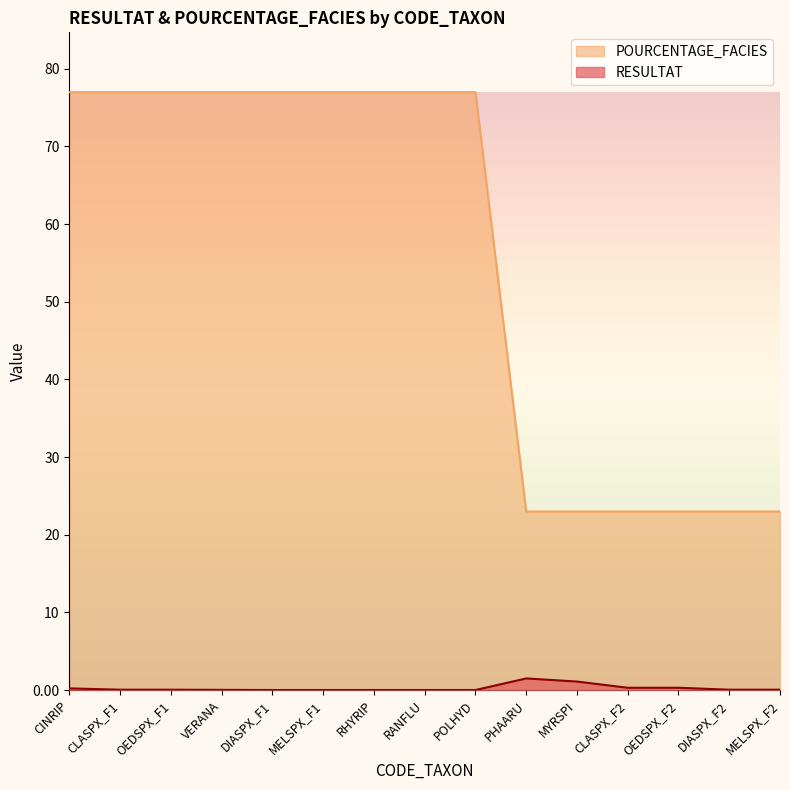

Count the POURCENTAGE_FACIES values in the range 23 to 77.

15